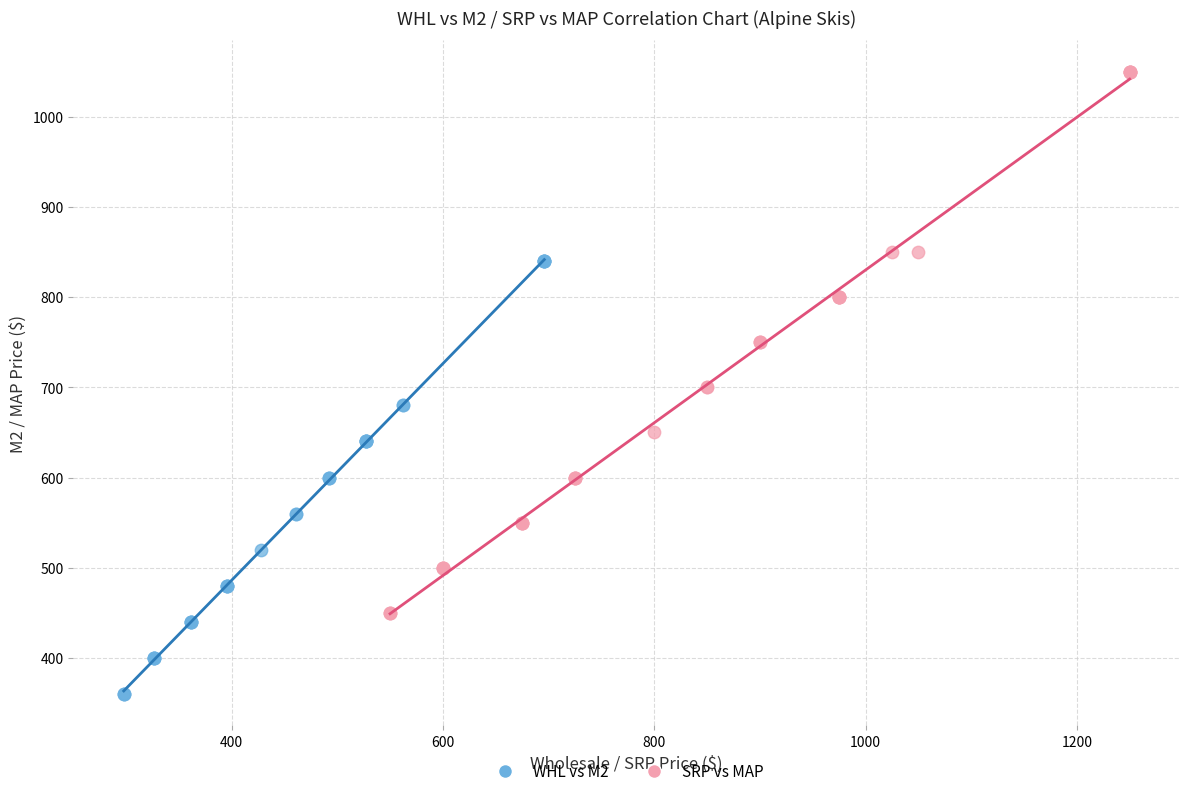

Which series contains the lowest Y value?

WHL vs M2